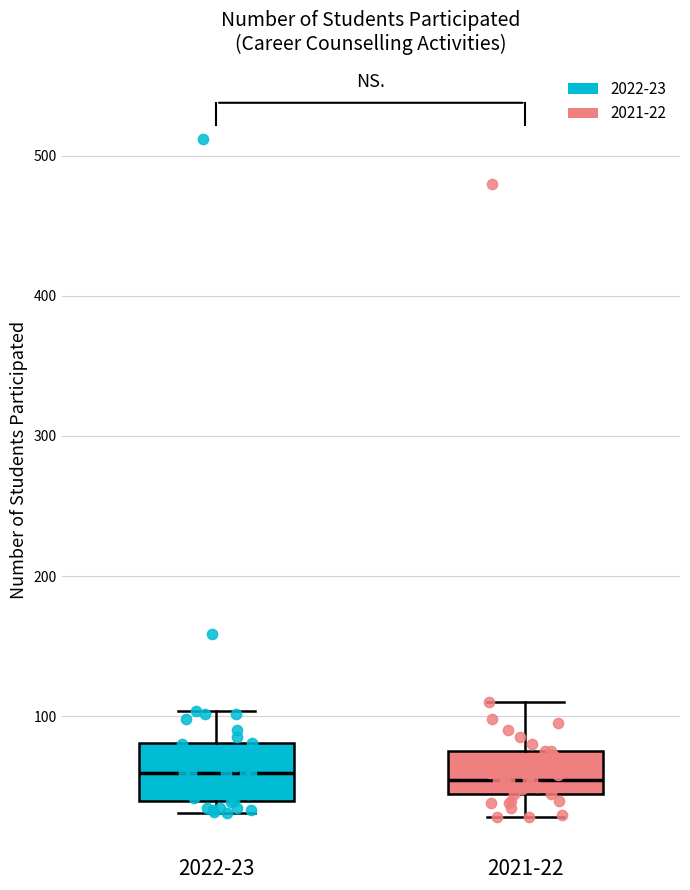

Comparing the boxes themselves (not the whiskers), which one is the tallest?

2022-23